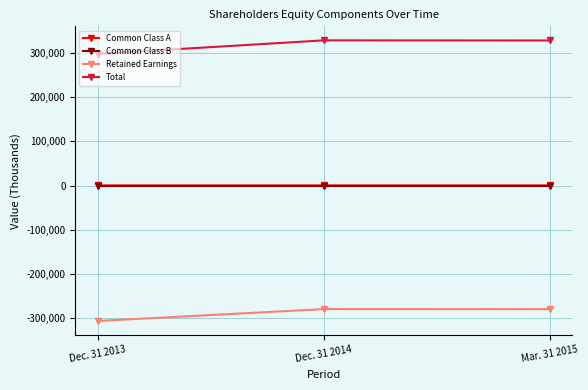

What is the total value across all series at Dec. 31 2013?

-7935